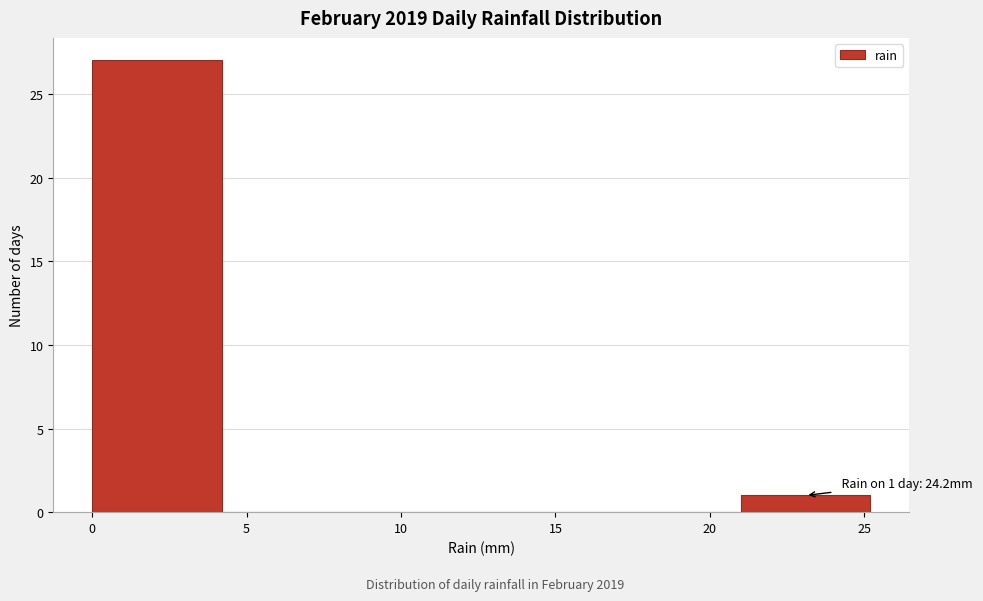

Over which range of the x-axis is the bar tallest?

0.0 to 4.2